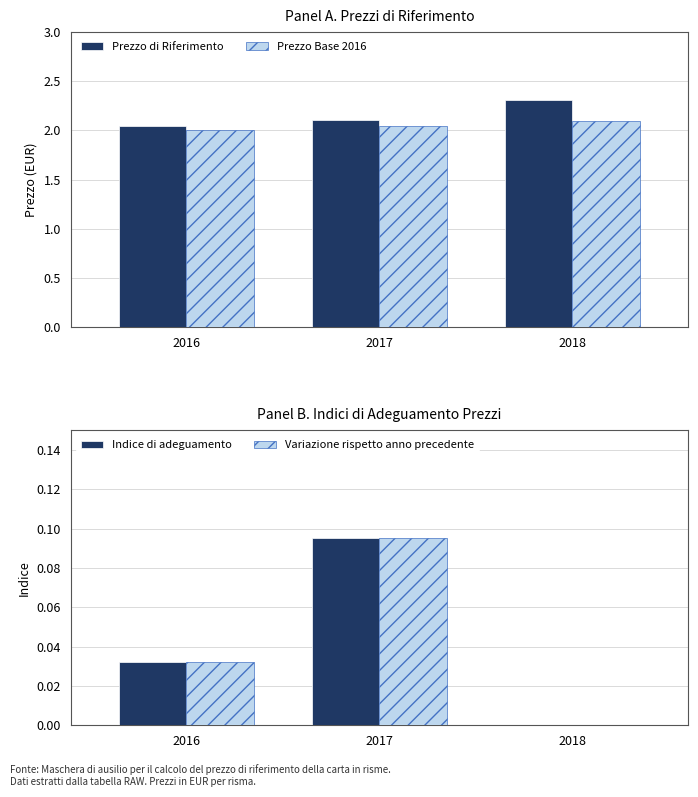

List the series in order of their peak value, lowest first.

Indice di adeguamento, Variazione rispetto anno precedente, Prezzo Base 2016, Prezzo di Riferimento